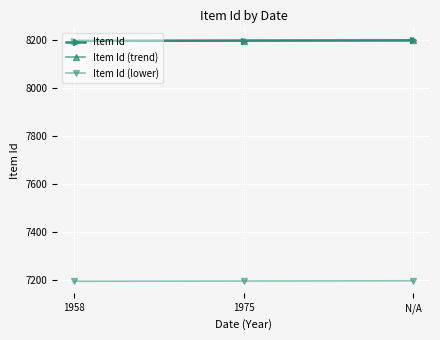

At N/A, list the series in order from largest to smallest.

Item Id, Item Id (trend), Item Id (lower)